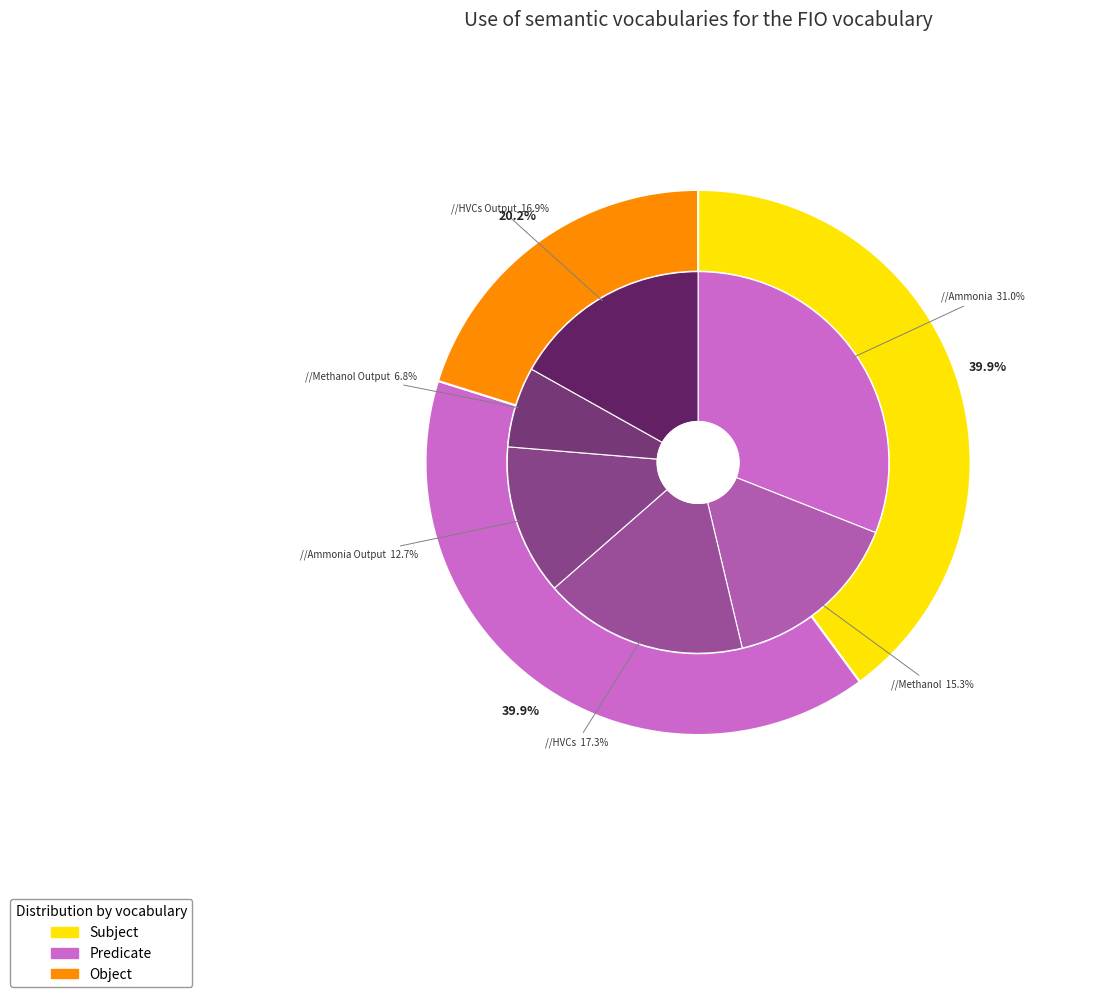

Which series has the largest range (max minus min)?

Subject